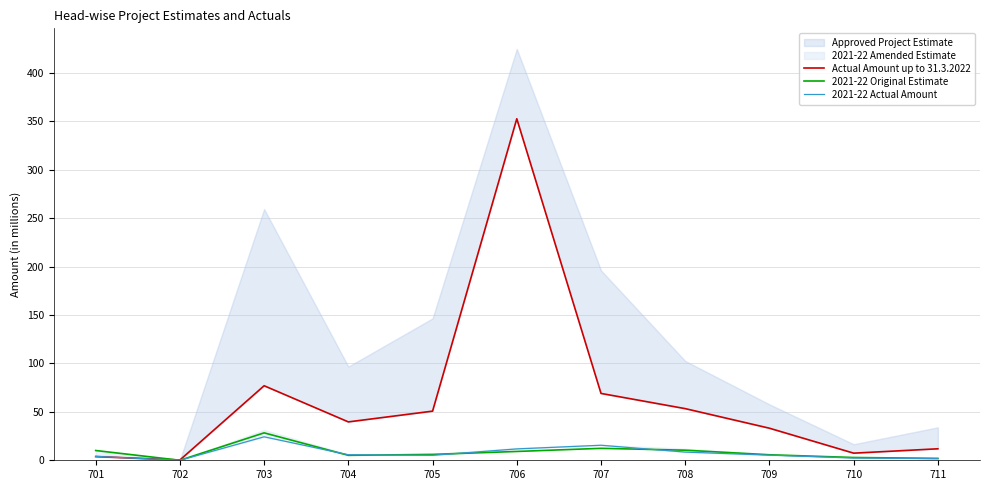

What is the highest value of the 2021-22 Original Estimate series?

28.3